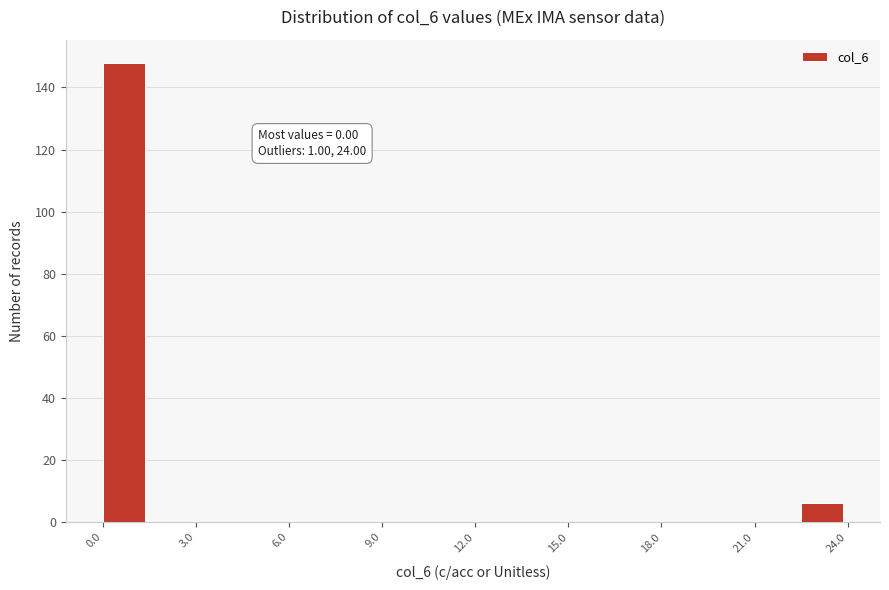

Read against the x-axis, roughly where is the centre of the tallest bar?

0.5